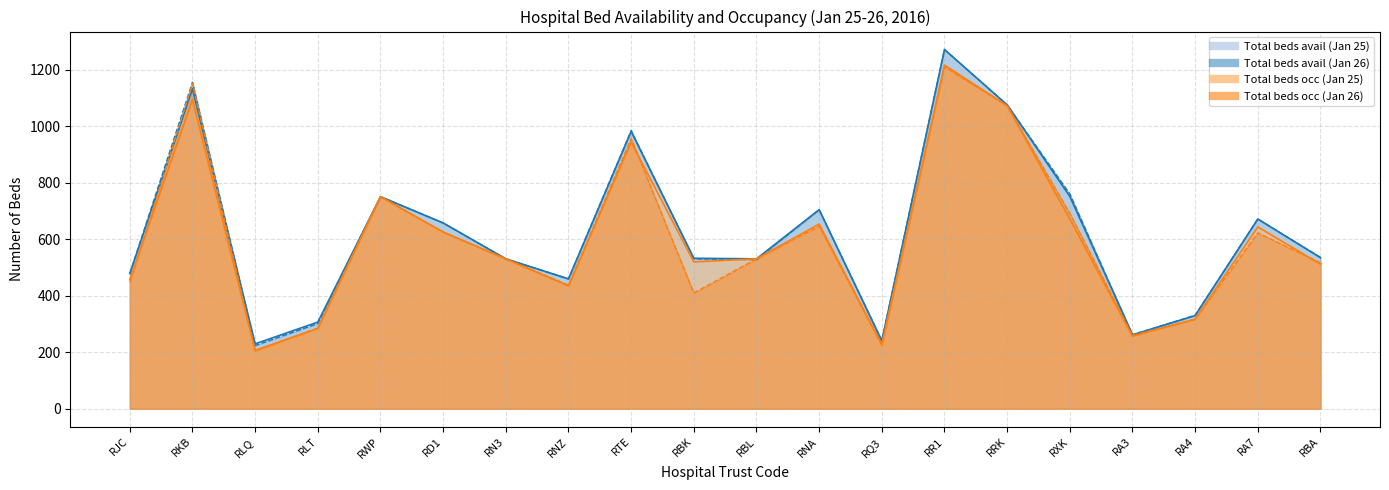

Rank the categories by Total beds occ (Jan 26) value from highest to lowest.

RR1, RKB, RRK, RTE, RWP, RXK, RNA, RD1, RA7, RN3, RBL, RBA, RJC, RNZ, RBK, RA4, RLT, RA3, RQ3, RLQ